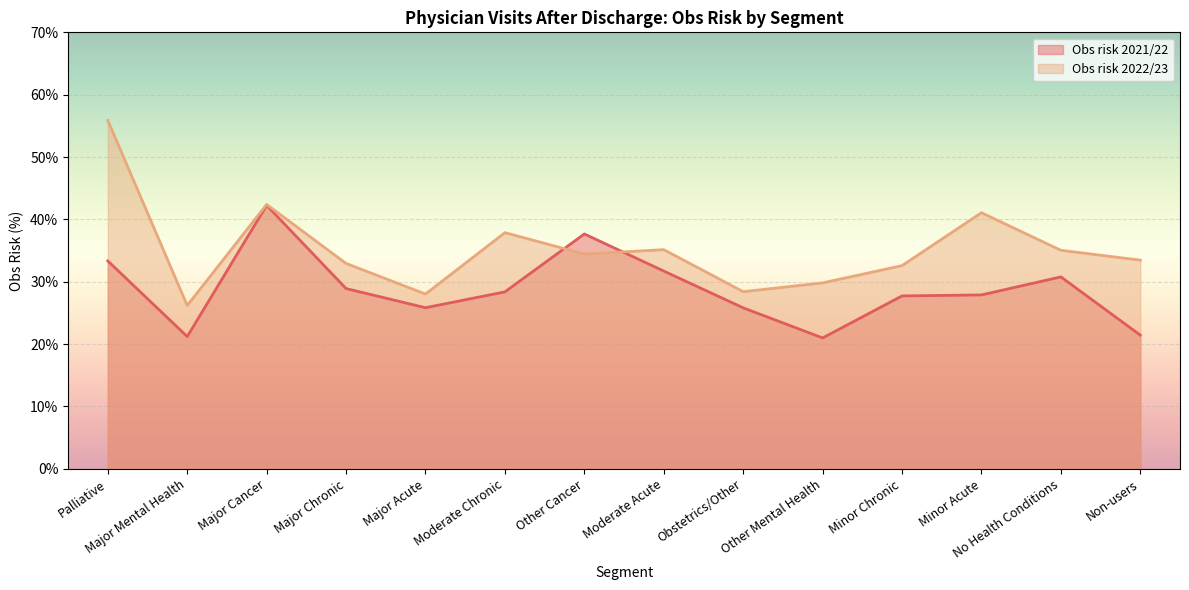

At which category does the chart reach its peak across all series?

Palliative